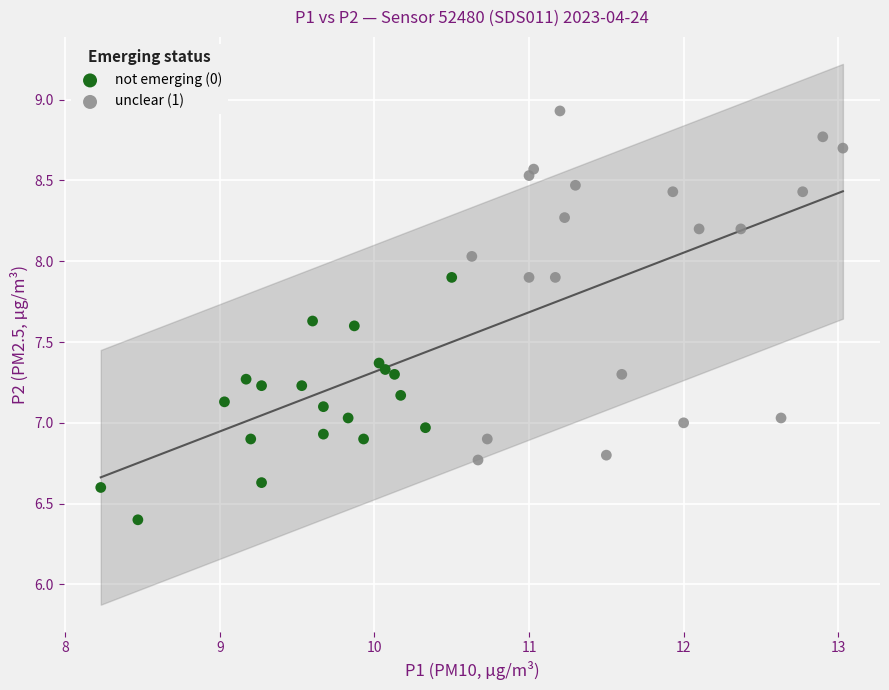

Which series has the widest spread of Y values?

unclear (1)